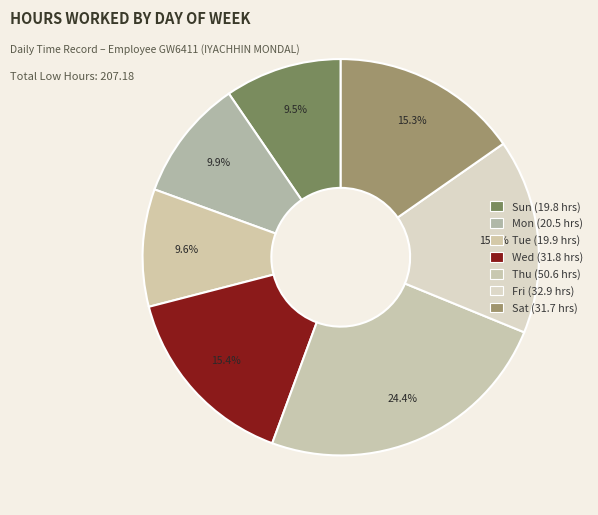

Count the number of slices in the pie.

7